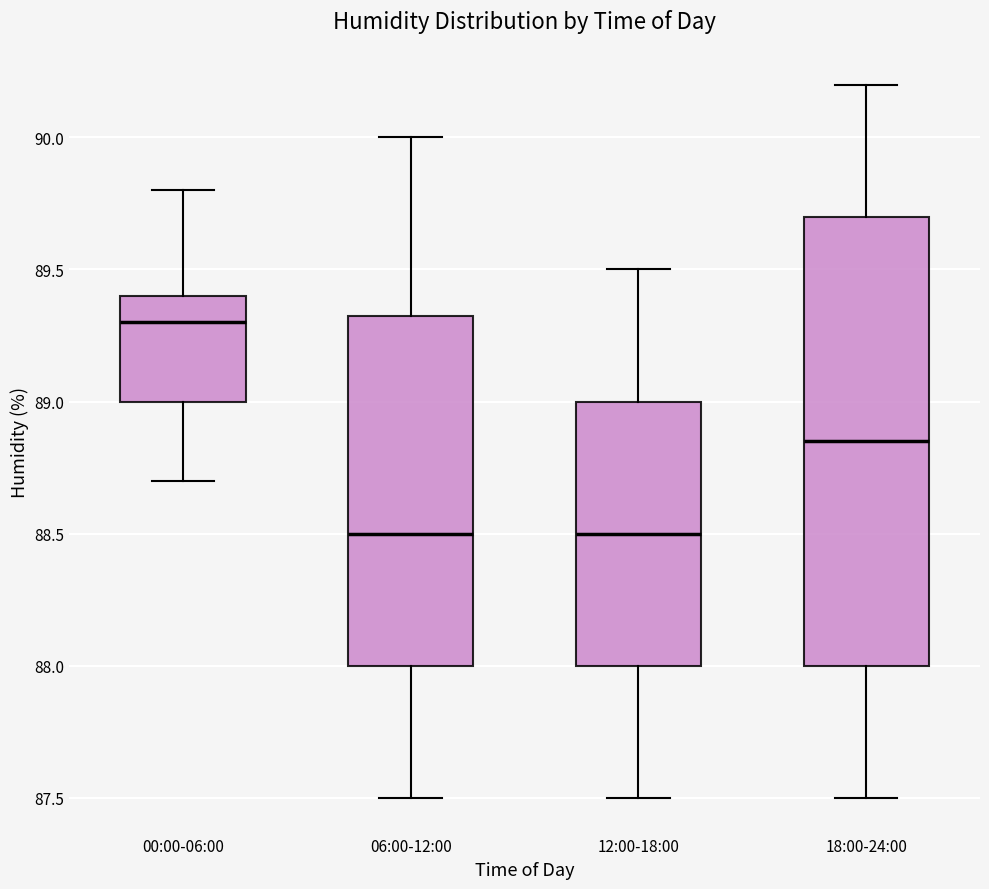

Reading left to right, transcribe this box plot: for each box, give where its median line is, the range the box spans, and where its two whiskers end, as read against the y-axis. The values are not printed on the chart, so give them approximately, as read against the axis.

00:00-06:00: median 89.30, box 89.00 to 89.40, whiskers 88.70 to 89.80
06:00-12:00: median 88.50, box 88.00 to 89.35, whiskers 87.50 to 90.00
12:00-18:00: median 88.50, box 88.00 to 89.00, whiskers 87.50 to 89.50
18:00-24:00: median 88.85, box 88.00 to 89.70, whiskers 87.50 to 90.20